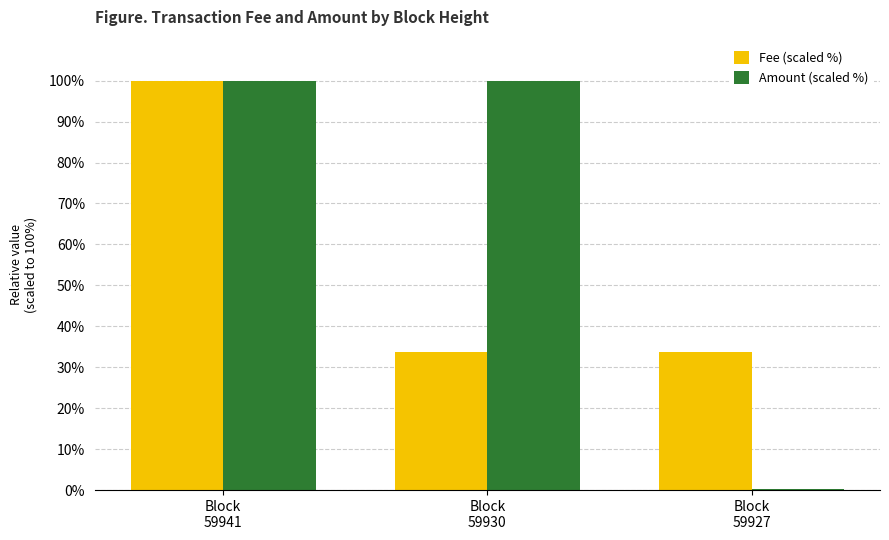

What value does the Fee (scaled %) series have at Block
59927?

33.7